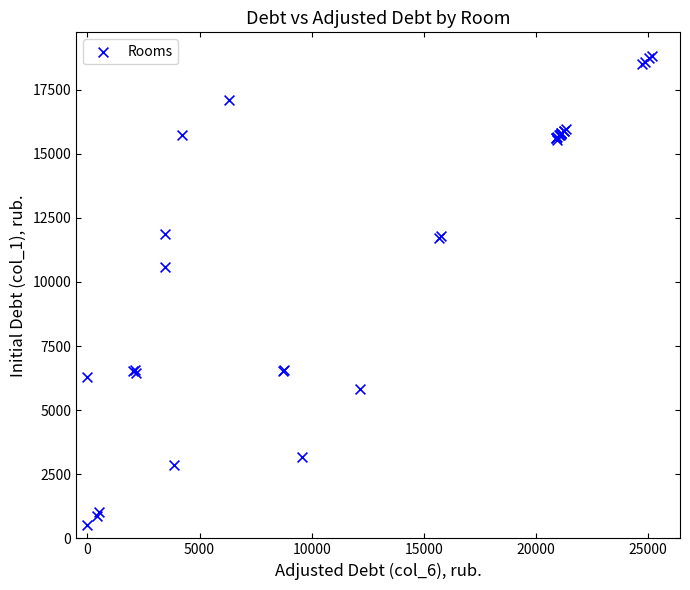

What Y value in the scatter plot is closest to 9667?

10566.4